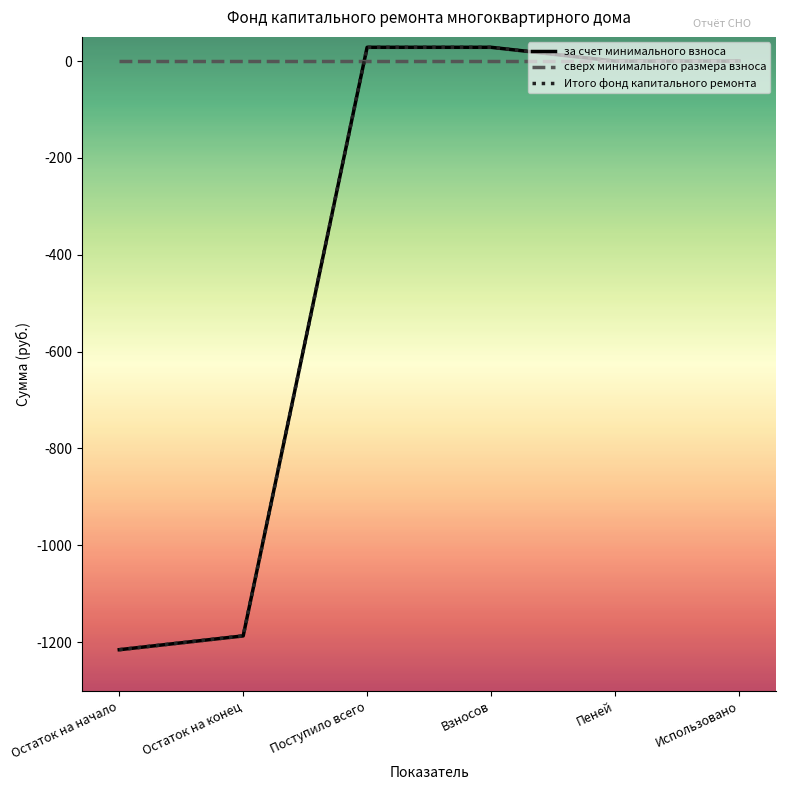

List the labels in order of сверх минимального размера взноса value, largest first.

Остаток на начало, Остаток на конец, Поступило всего, Взносов, Пеней, Использовано